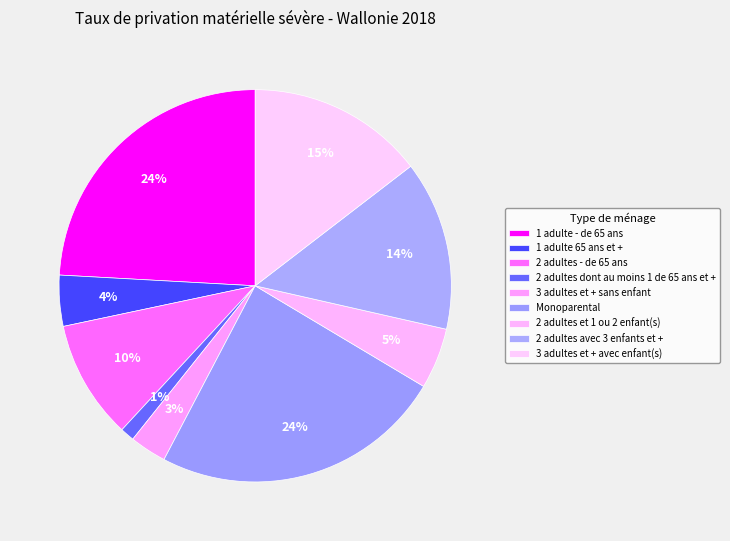

True or false: 3 adultes et + avec enfant(s) accounts for 27% of the total.

False